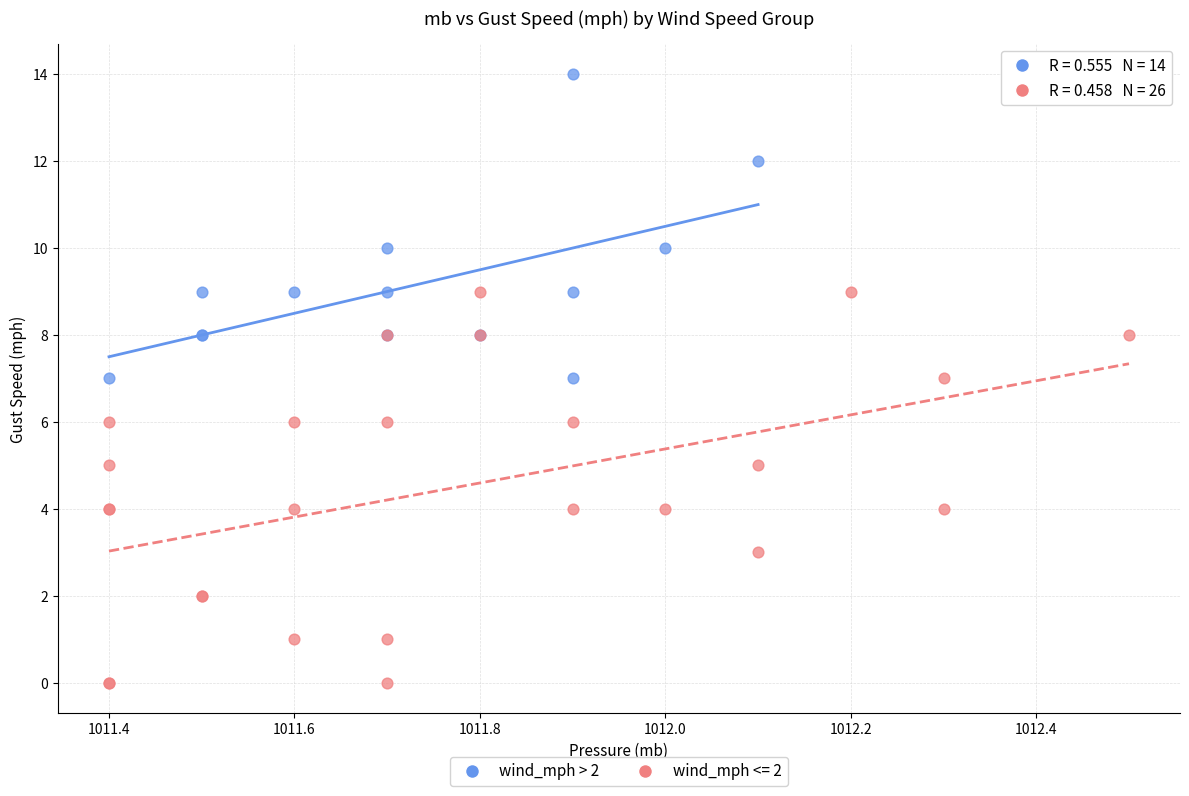

Which series reaches the maximum Y coordinate?

wind_mph > 2